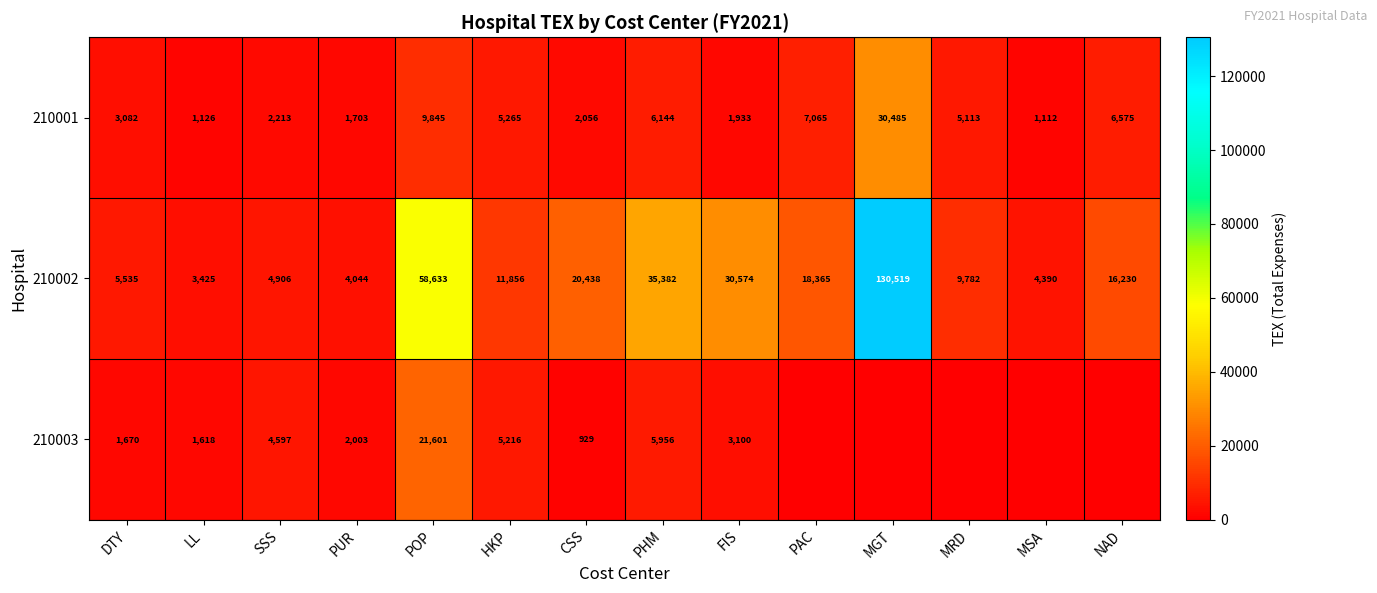

The value of 210002 at NAD is 16230. True or false?

True